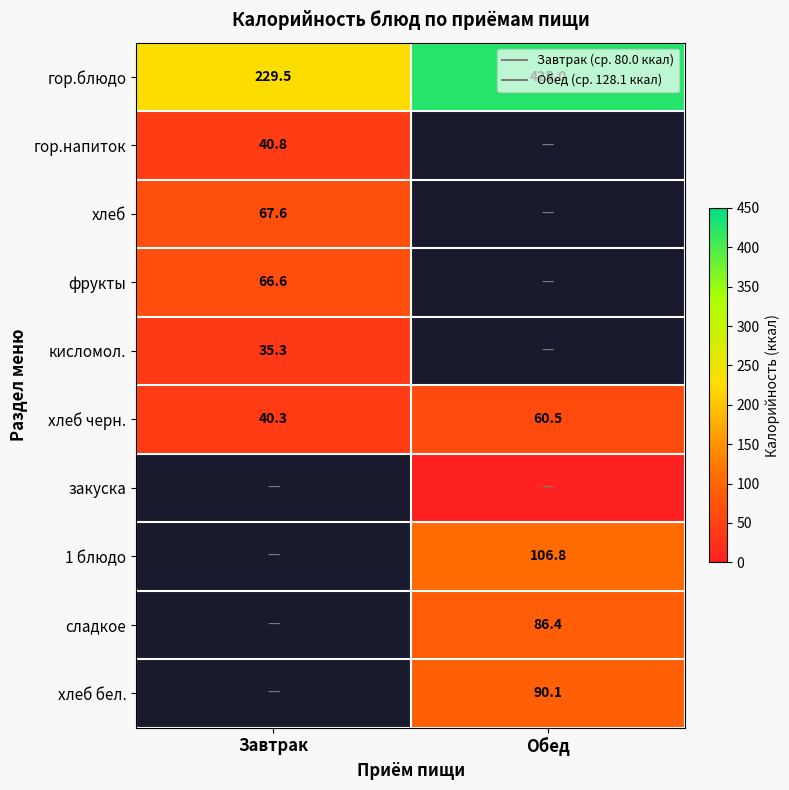

At which label does хлеб черн. first exceed 60?

Обед